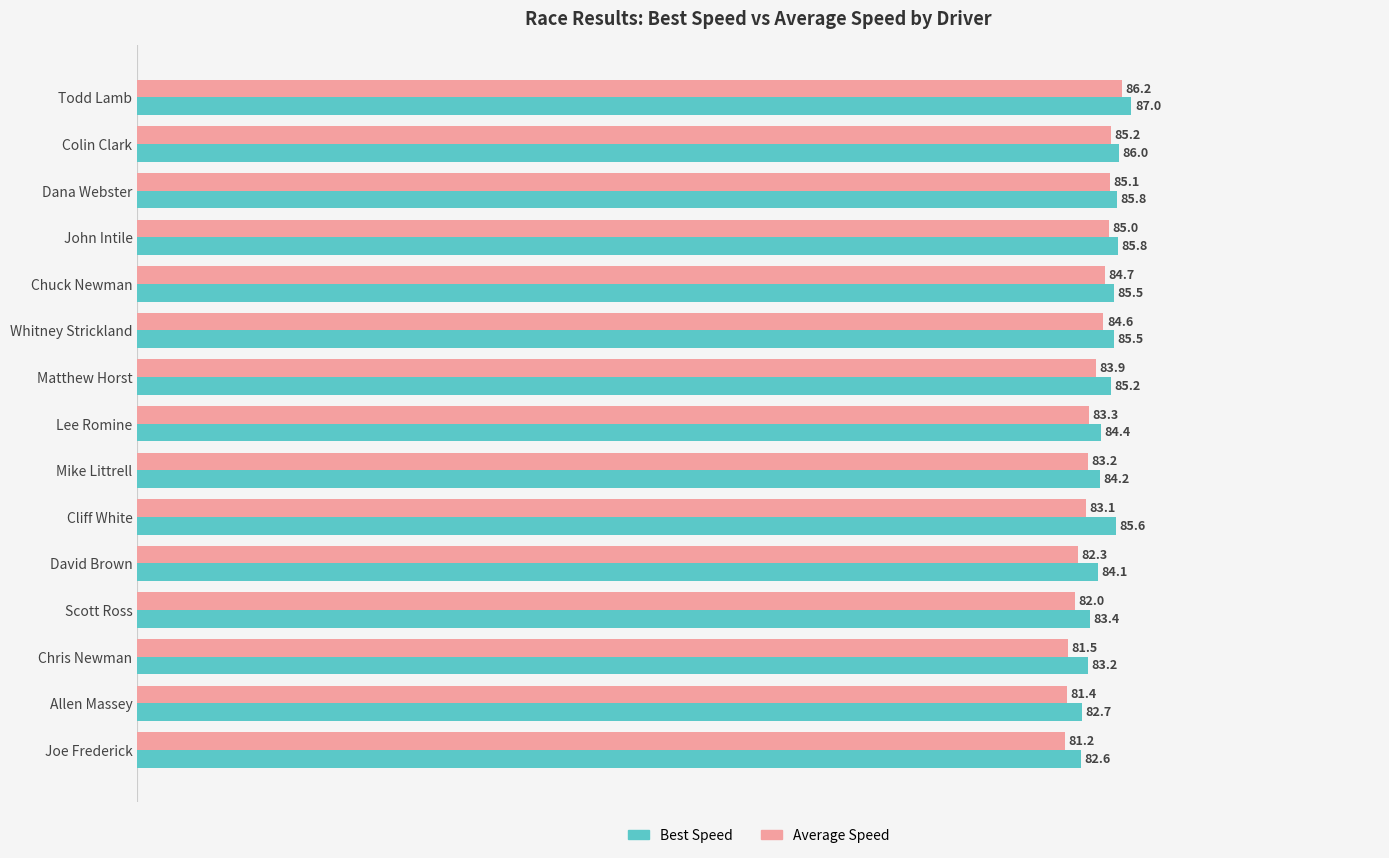

Count the number of data series in this chart.

2